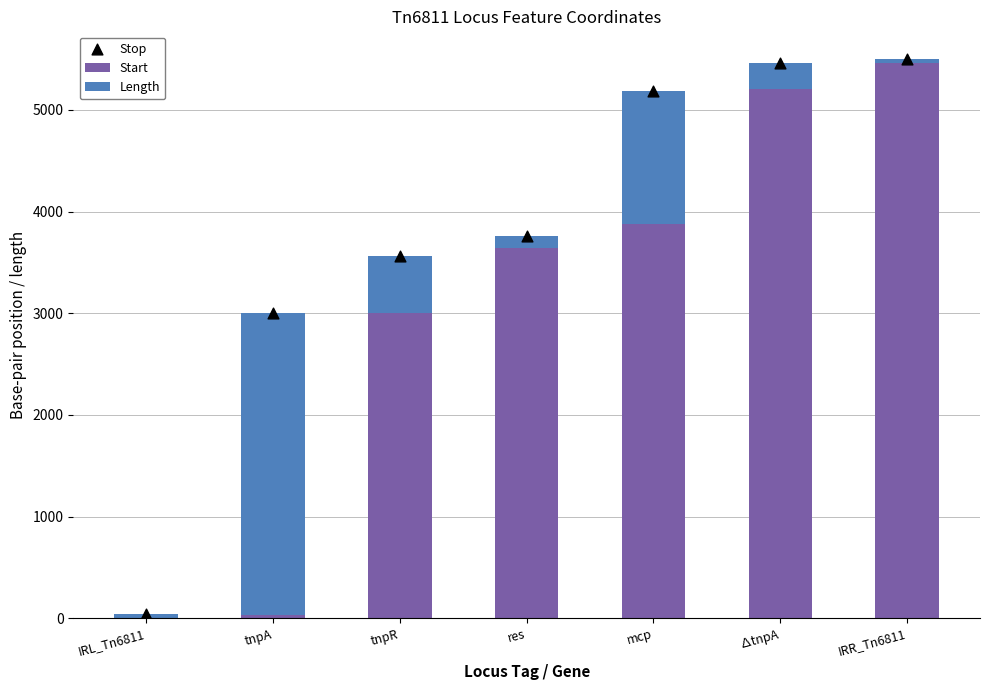

What is the total value across all series at tnpR?

7129